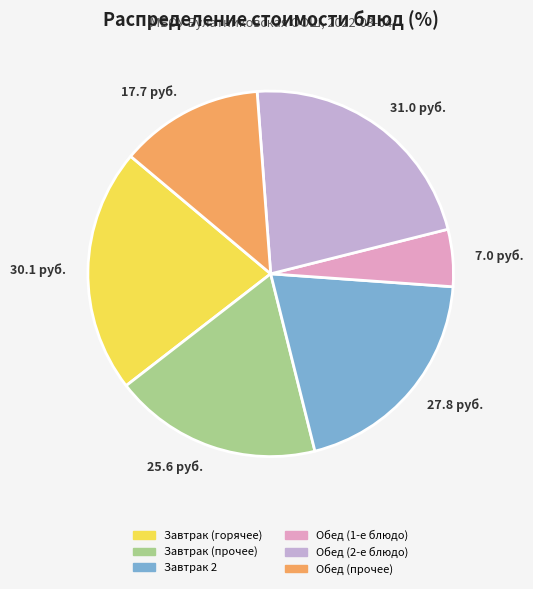

How many segments does this pie chart have?

6